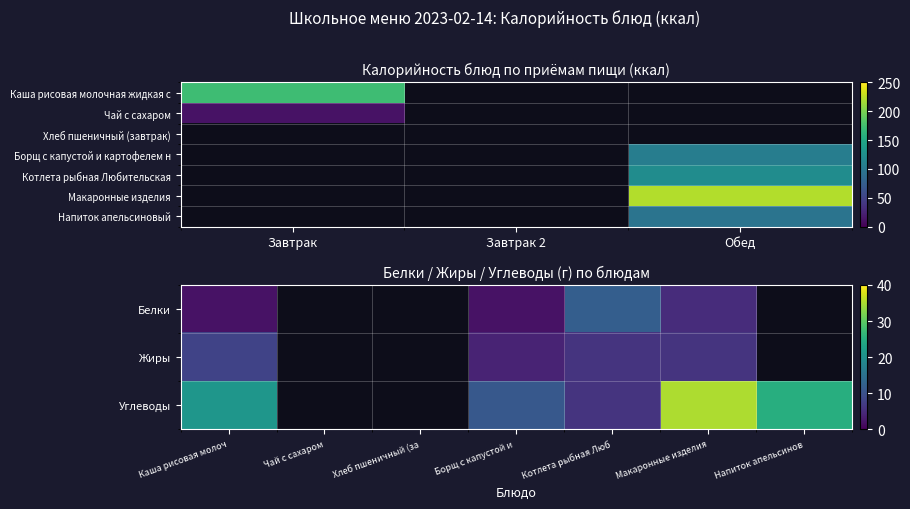

What is the difference between the maximum and minimum values in the Каша рисовая молочная жидкая с маслом series?

172